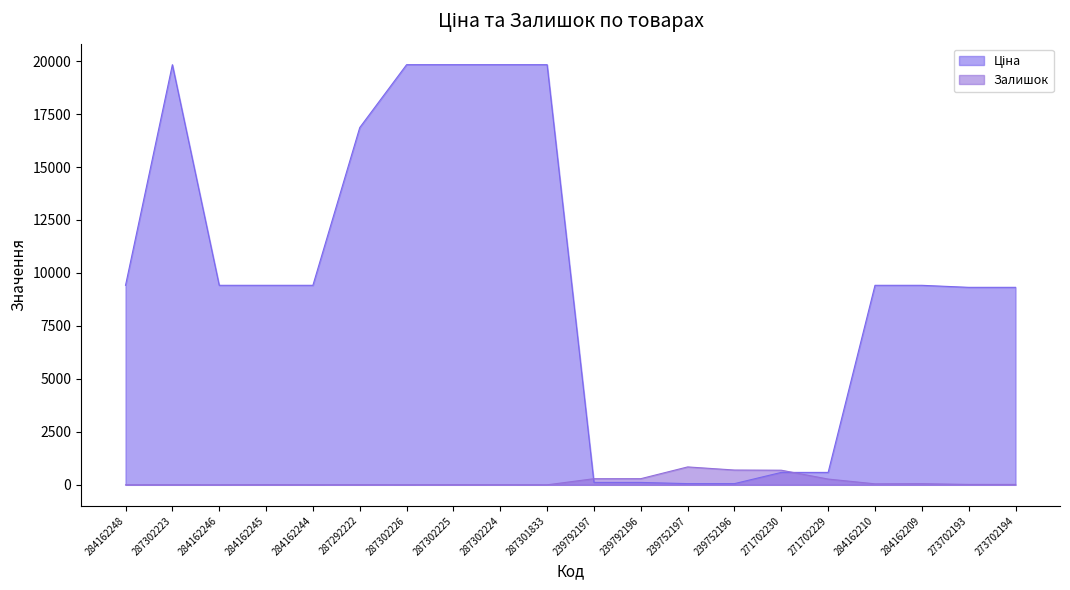

What is the difference between the maximum and minimum values in the Ціна series?

19774.4